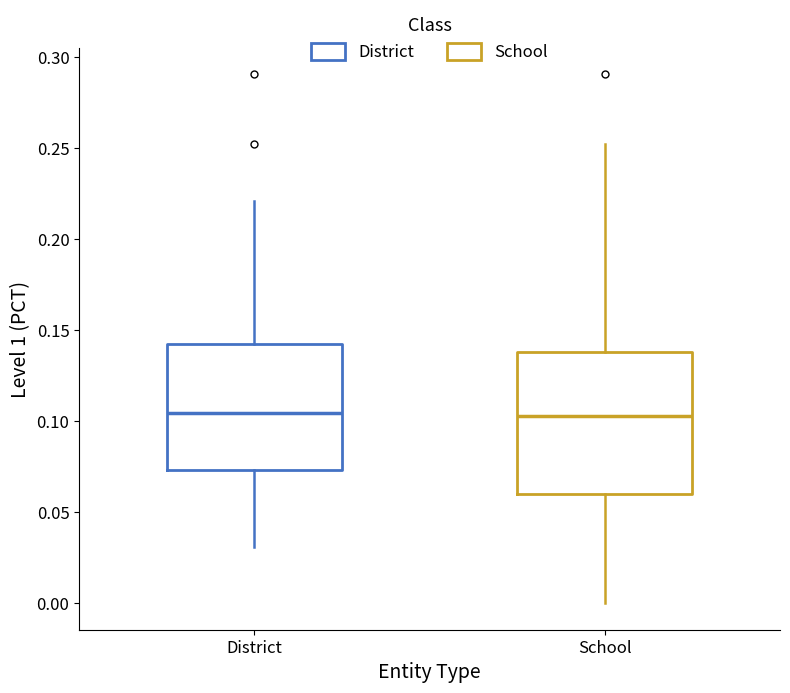

Reading left to right, read every box against the y-axis: the position of its median line, the range the box covers, and the ends of its whiskers. The values are not printed on the chart, so give them approximately, as read against the axis.

District: median 0.105, box 0.075 to 0.140, whiskers 0.030 to 0.220
School: median 0.105, box 0.060 to 0.140, whiskers 0.000 to 0.250